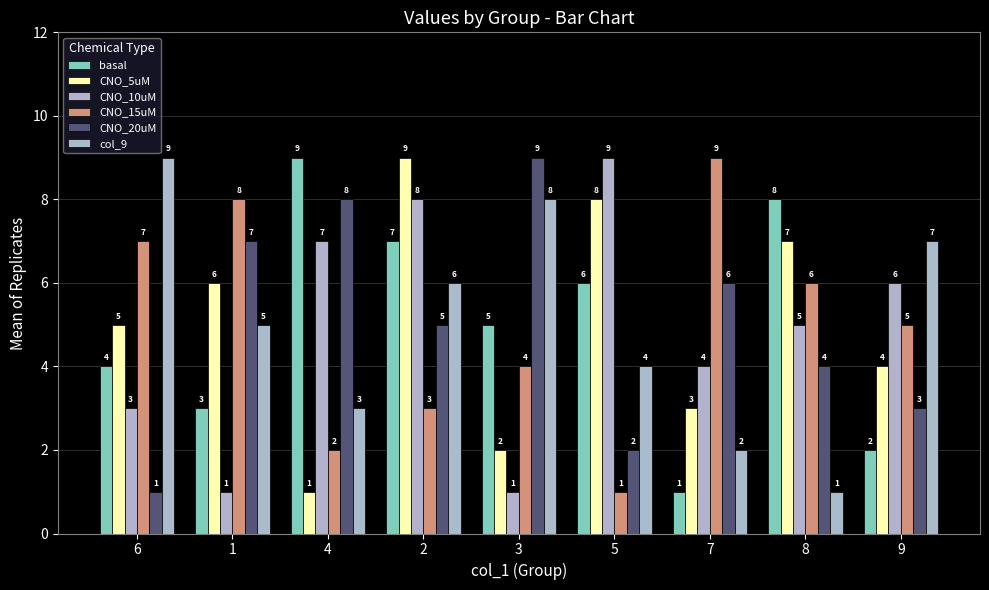

What is the approximate value of CNO_5uM at 6?

5